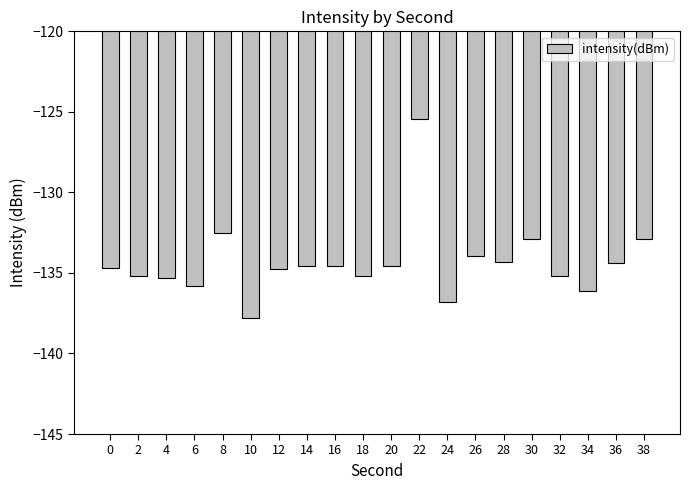

Which label corresponds to the largest value in the chart?

22